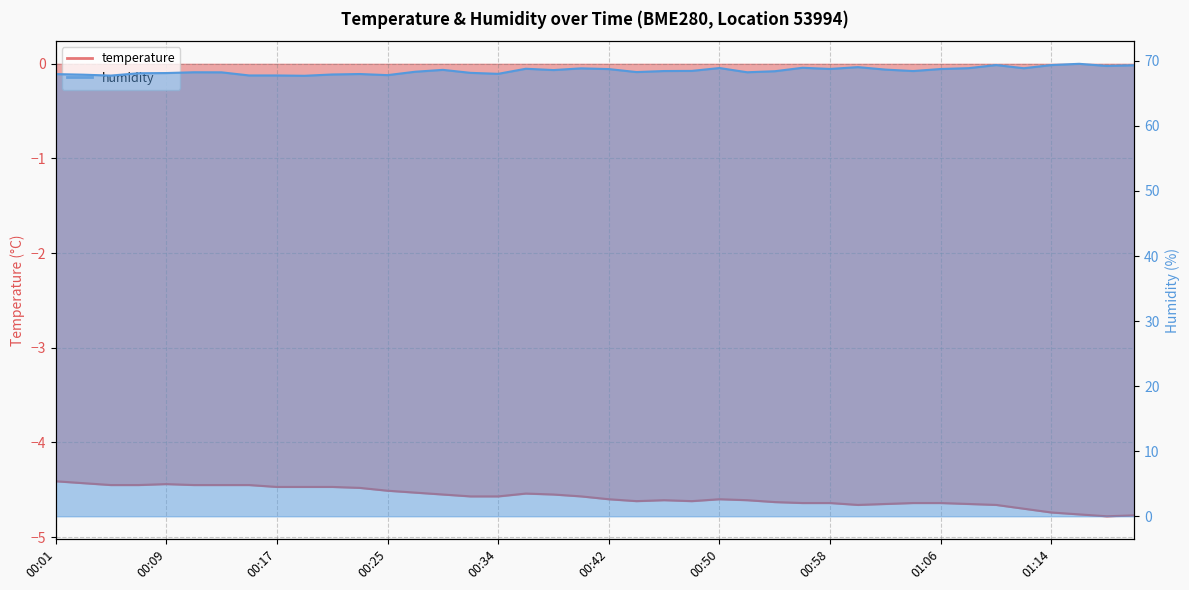

What is the sum of the temperature values at 00:31 and 01:10?

-9.2